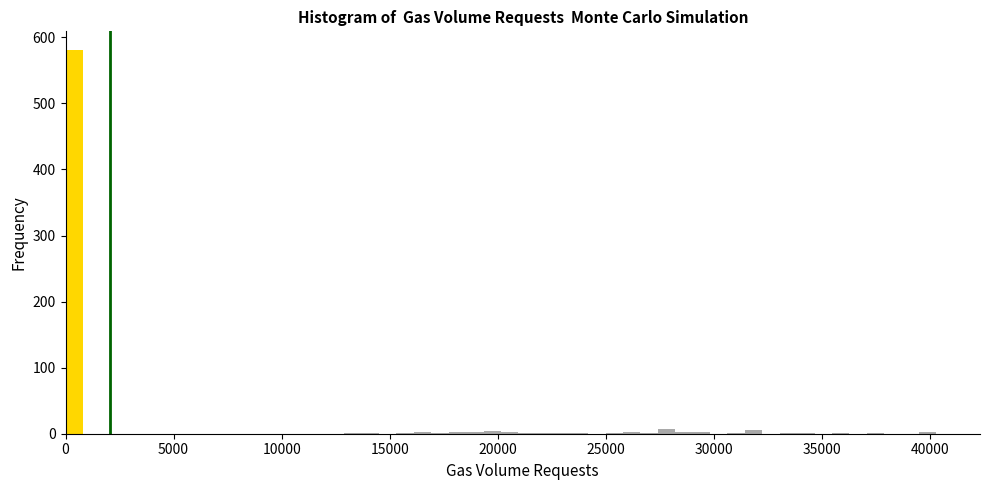

Read against the x-axis, roughly where is the centre of the tallest bar?

500